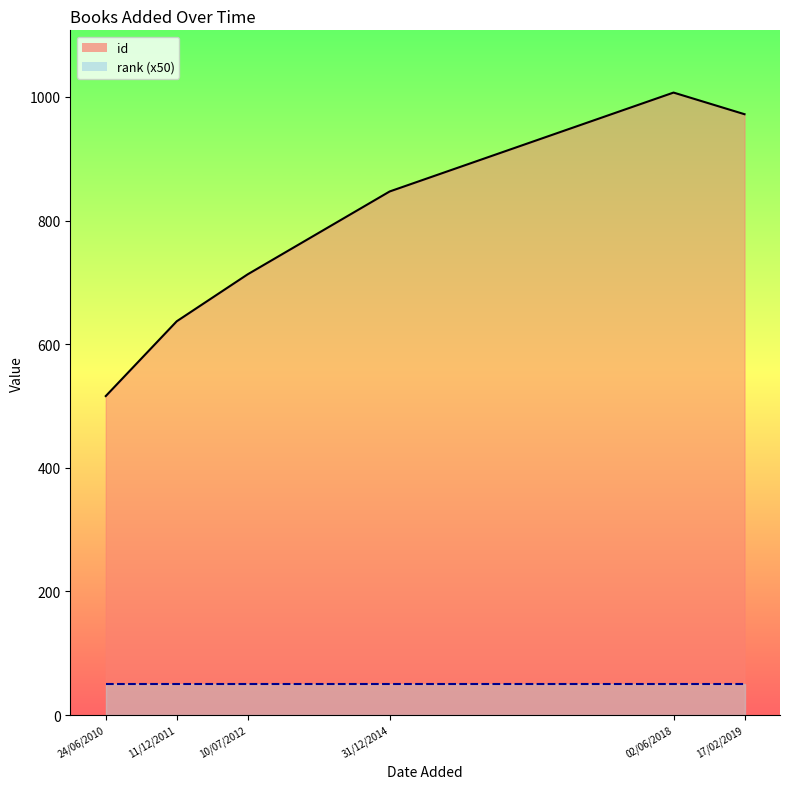

True or false: the data has more than 2 interior local peaks.

False